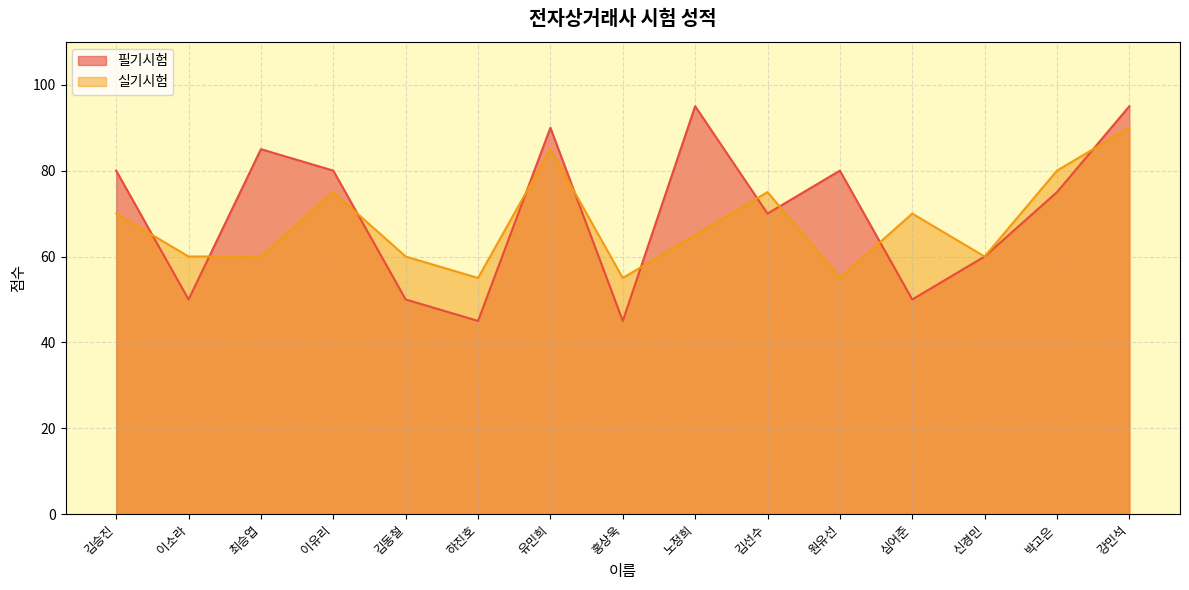

How many values in the 필기시험 series exceed 75?

7